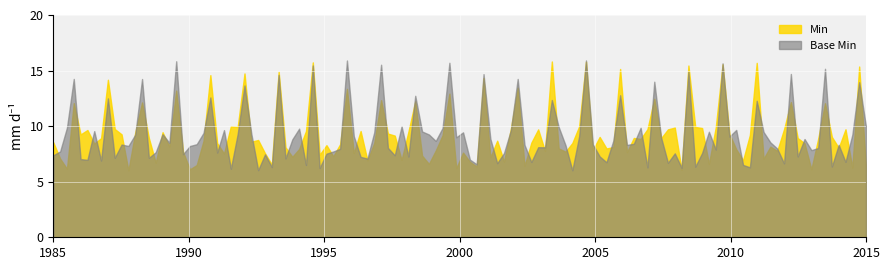

True or false: Min and Base Min intersect in this chart.

True